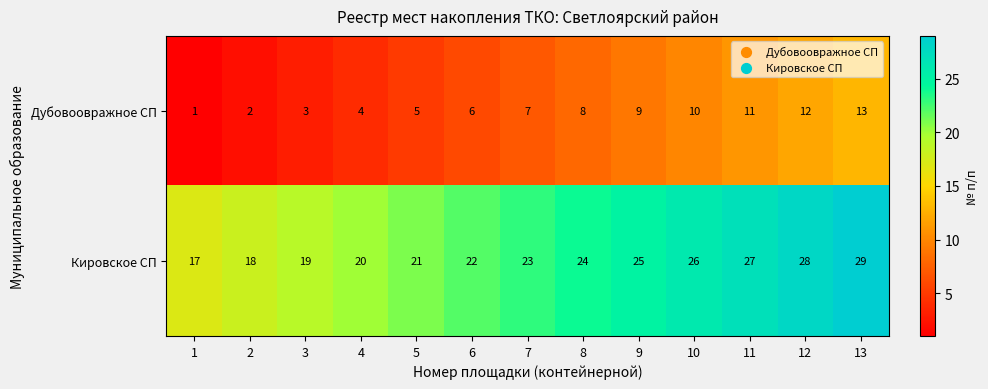

True or false: Кировское СП has a value of 14 at 5.

False